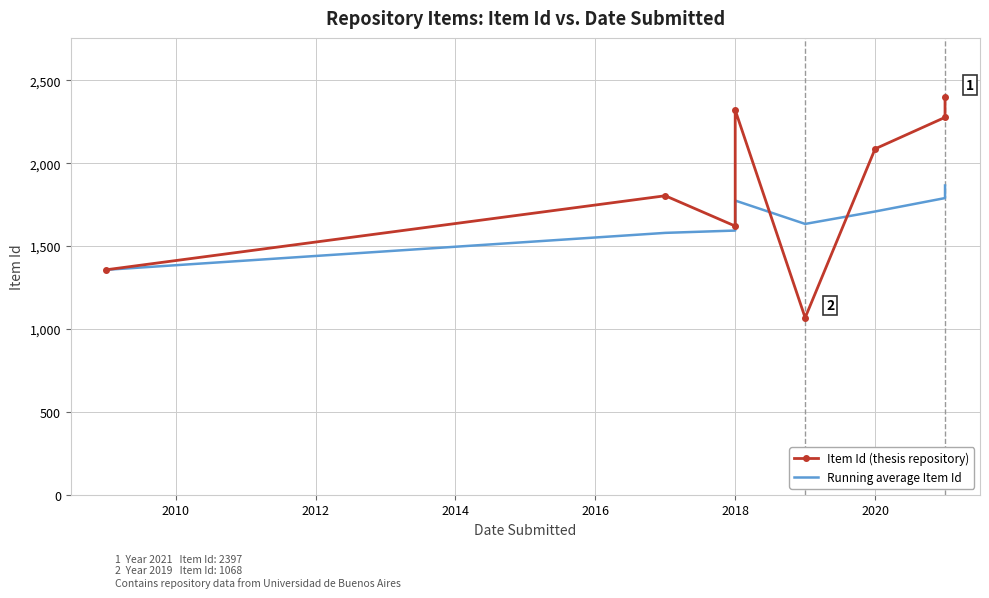

True or false: Item Id (thesis repository) has a value of 3269 at 2022.

False